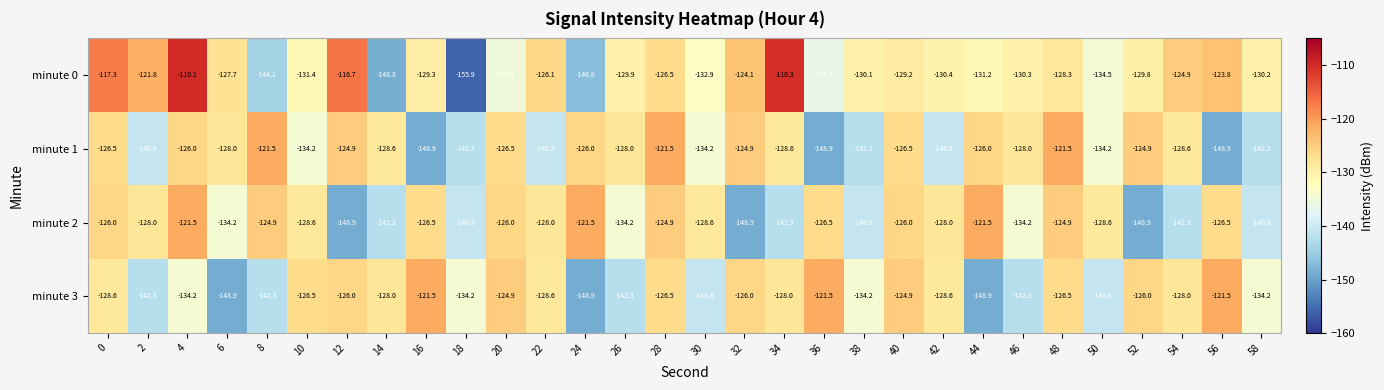

True or false: minute 0 has a value of -188.3 at 48.

False